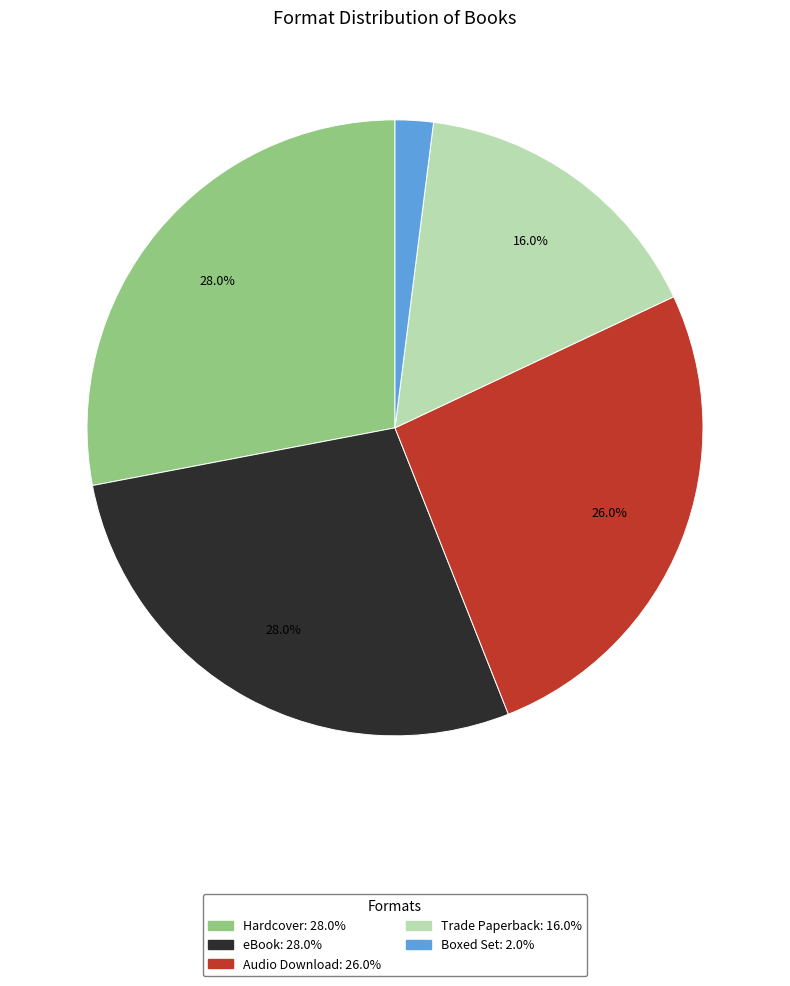

To the nearest percent, what percentage of the pie is Audio Download?

26%